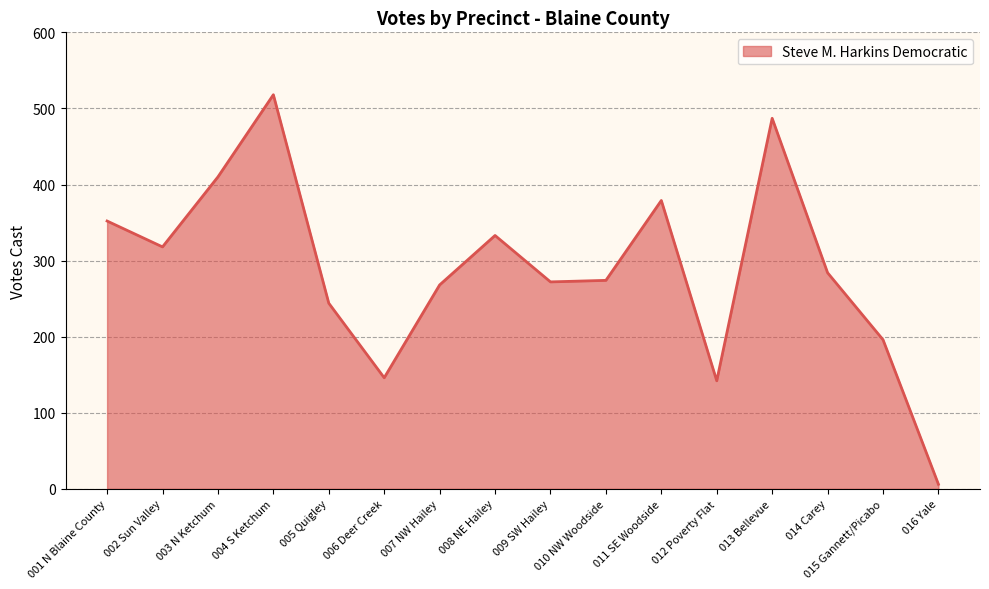

True or false: there are more than 2 points higher than both neighbors.

True